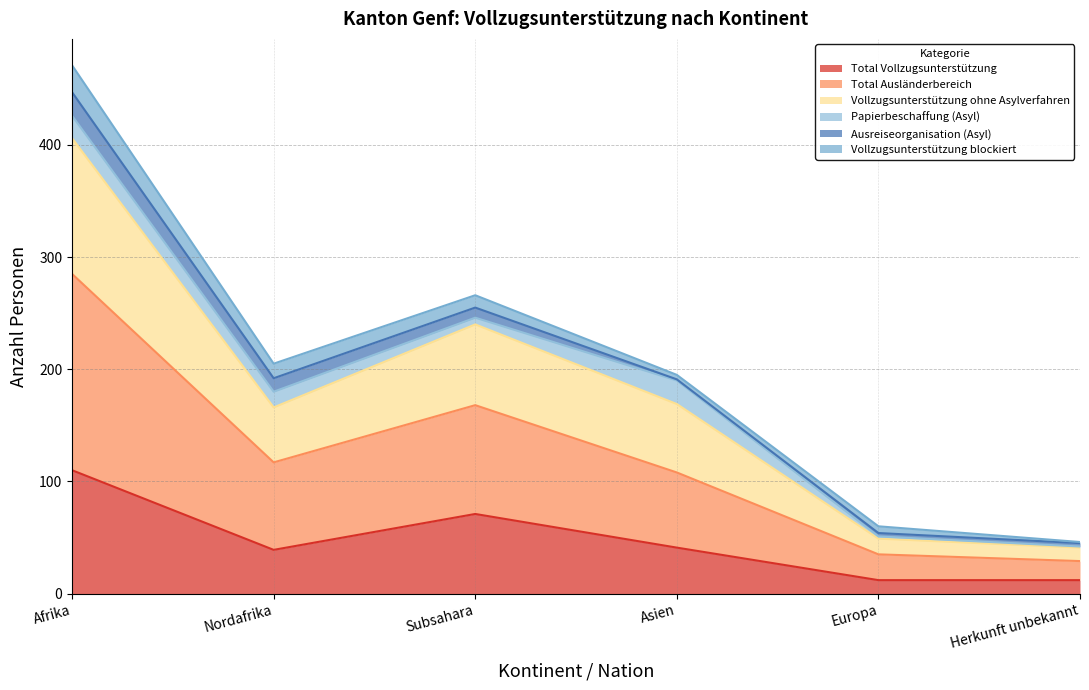

Is it true that Total Vollzugsunterstützung equals 71 at Subsahara?

True